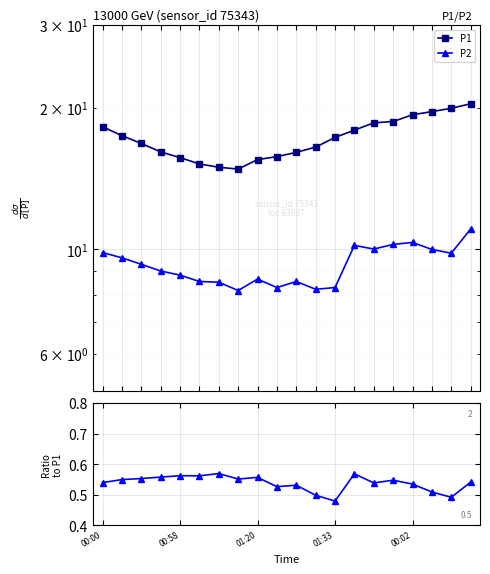

At which label does P2 reach its minimum?

7